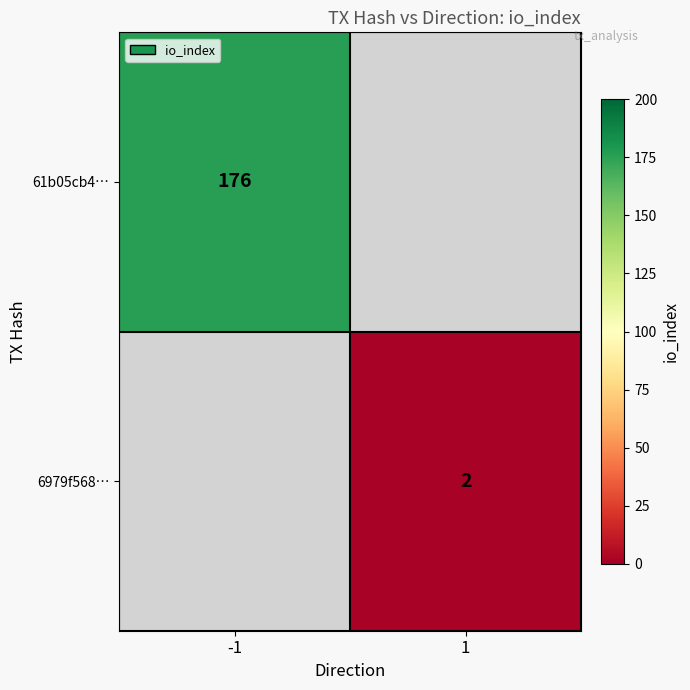

What is the maximum value shown in the chart?

176.0